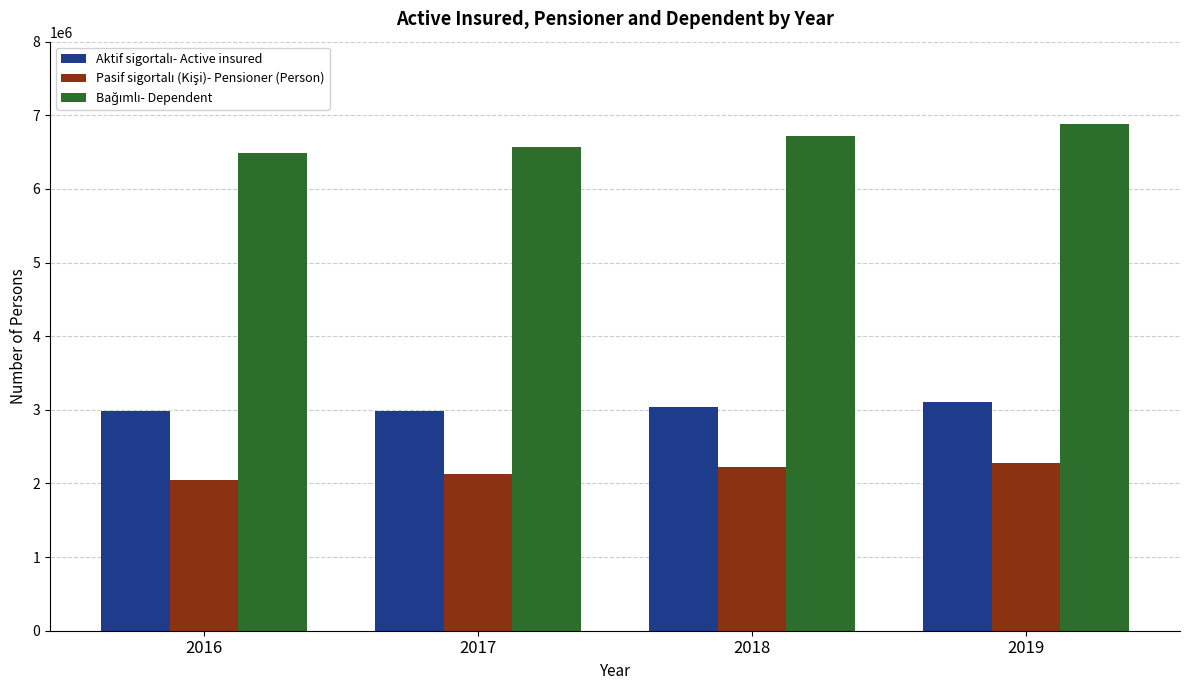

What is the spread (max minus min) of values at 2016?

4435188